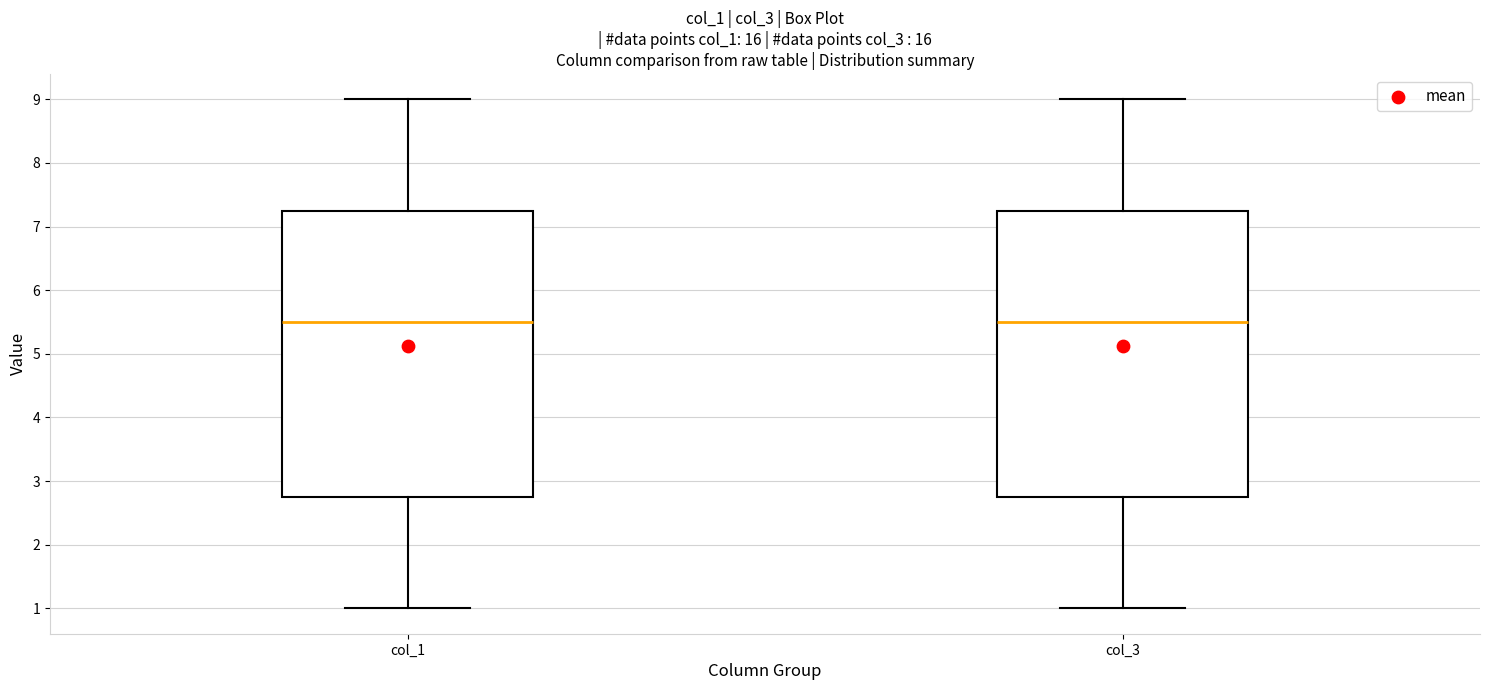

Reading left to right, read every box against the y-axis: the position of its median line, the range the box covers, and the ends of its whiskers. The values are not printed on the chart, so give them approximately, as read against the axis.

col_1: median 5.5, box 2.8 to 7.3, whiskers 1.0 to 9.0
col_3: median 5.5, box 2.8 to 7.3, whiskers 1.0 to 9.0